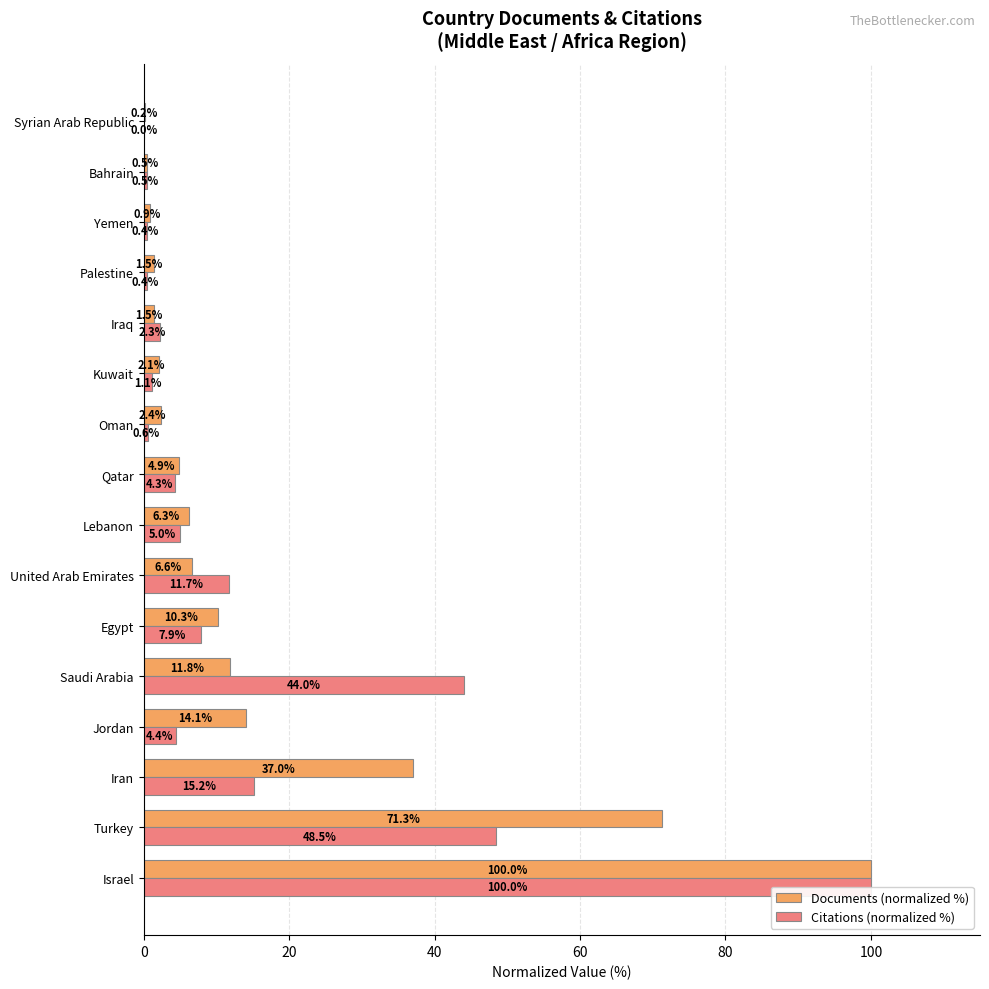

What is the total value across all series at Kuwait?

3.2